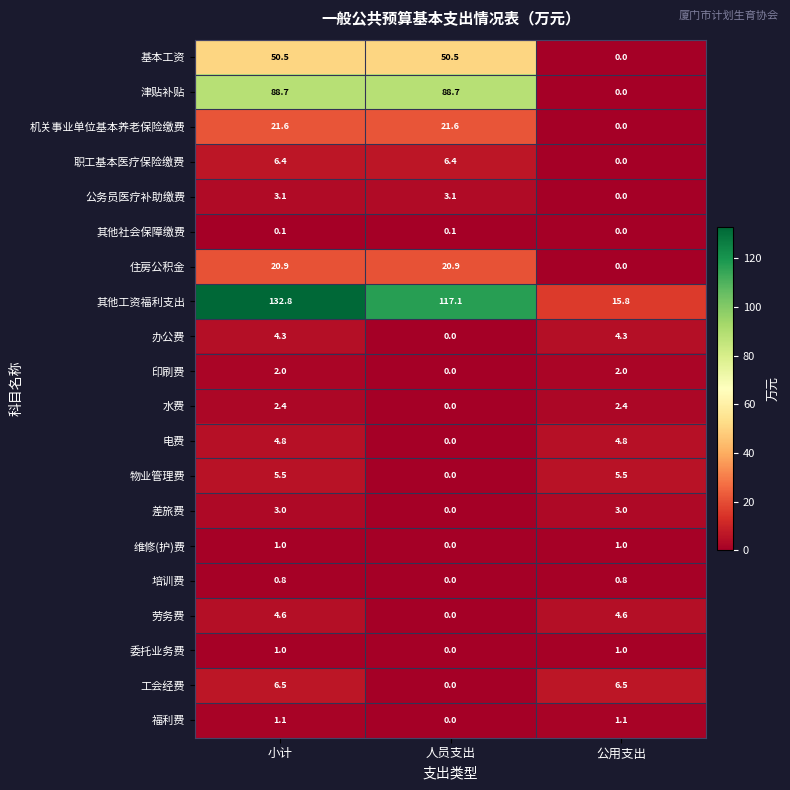

What is the highest value of the 工会经费 series?

6.5